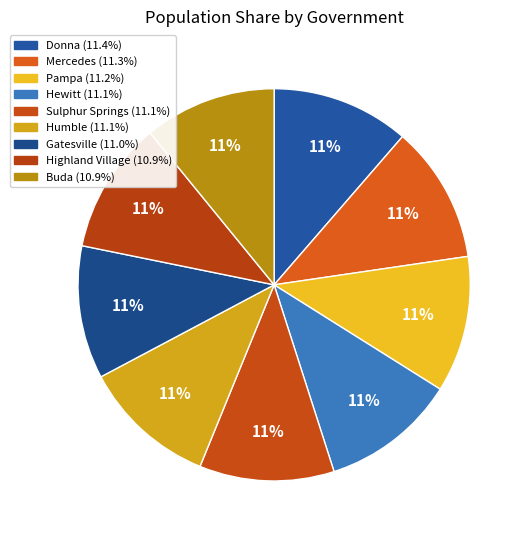

Count the number of slices in the pie.

9